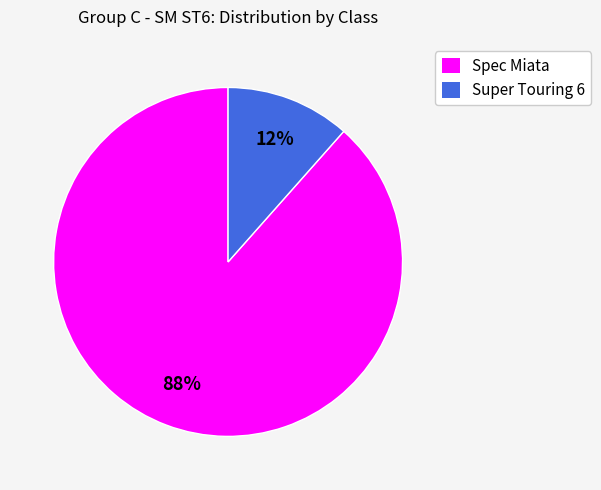

Do Spec Miata and Super Touring 6 together represent more than half of the pie?

Yes